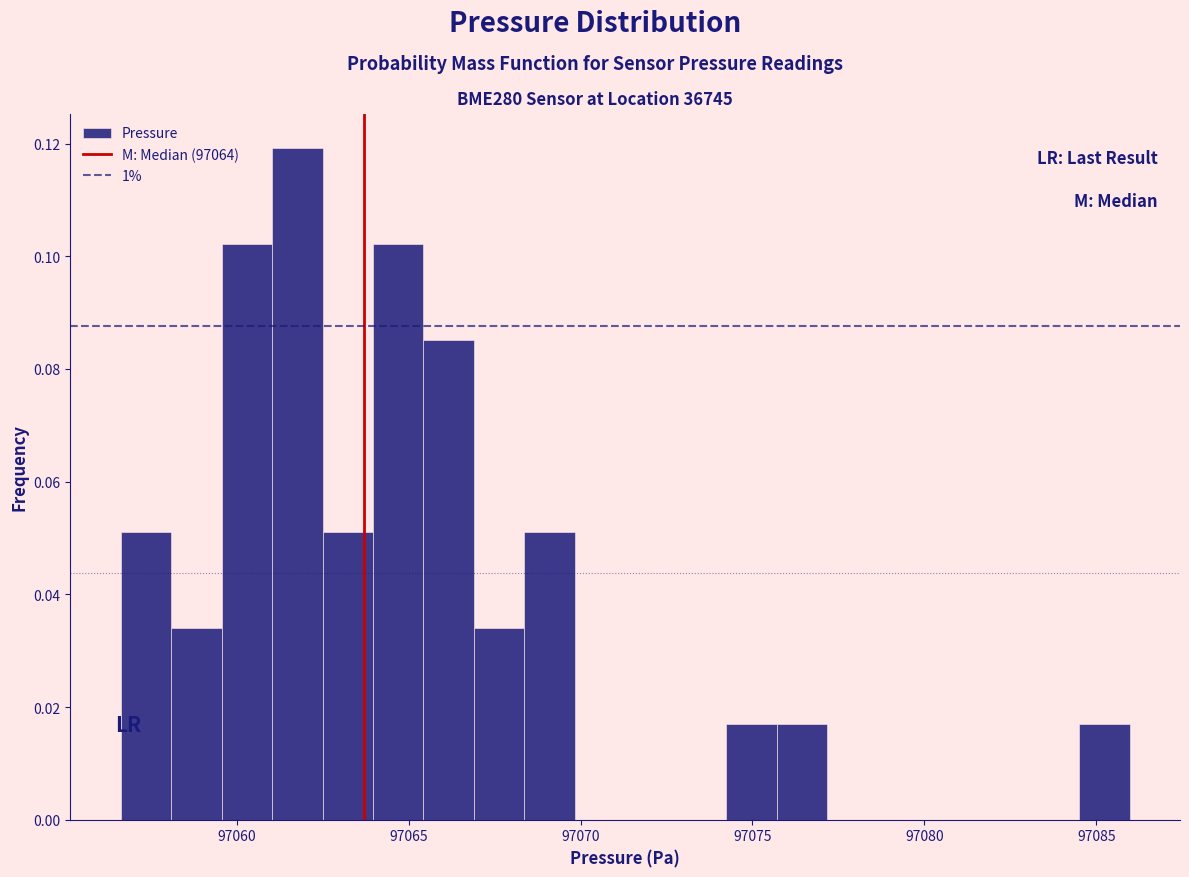

Read against the x-axis, roughly where is the centre of the tallest bar?

97062.0